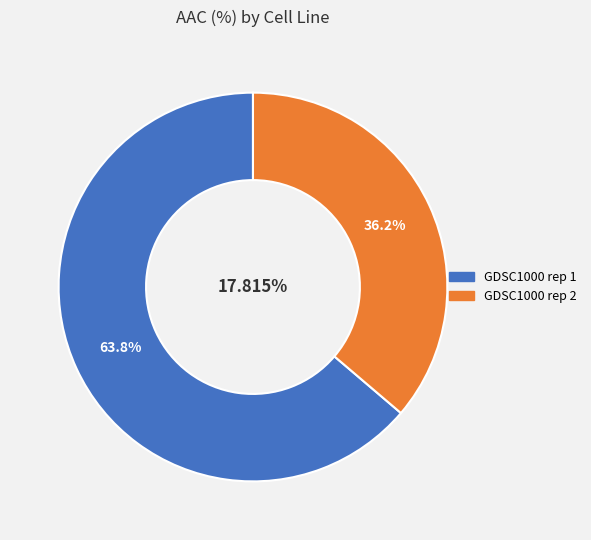

To the nearest percent, what portion does GDSC1000 rep 1 represent?

64%